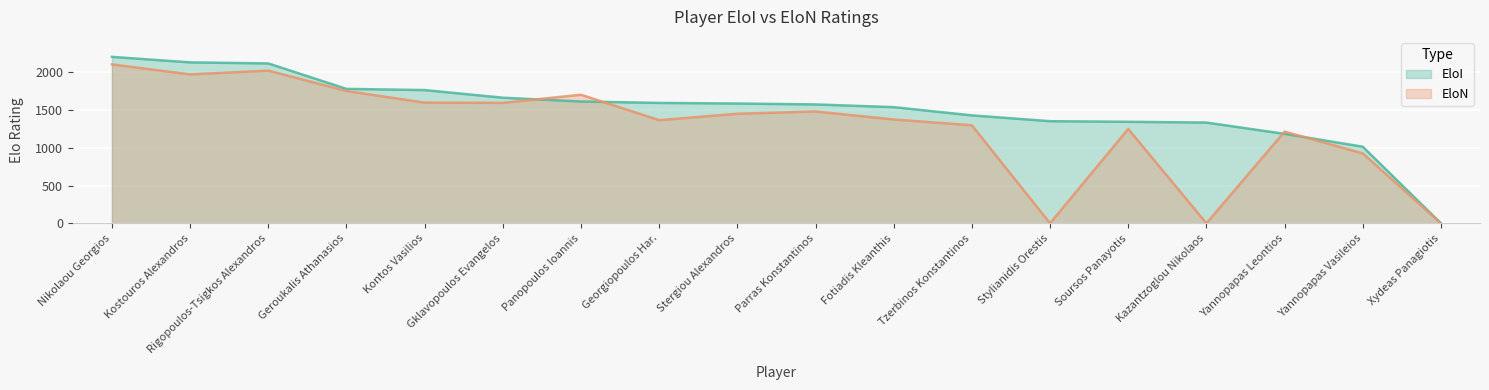

Which series changed the most between Kostouros Alexandros and Kazantzoglou Nikolaos?

EloN